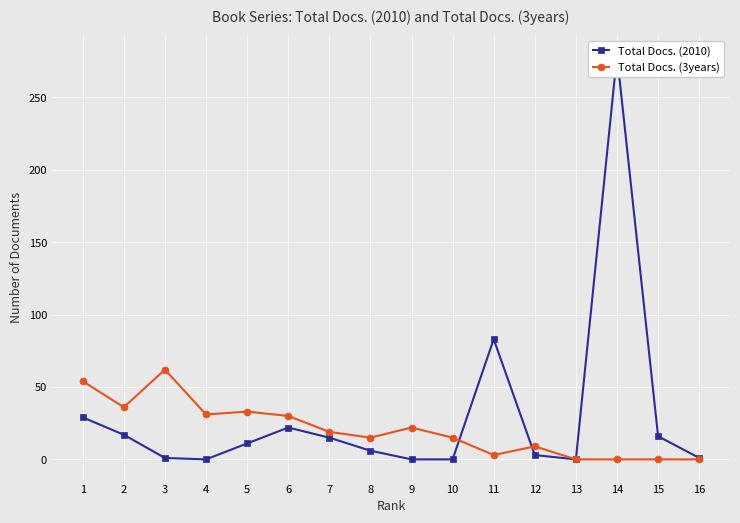

Which has a higher value, 5 or 9?

5